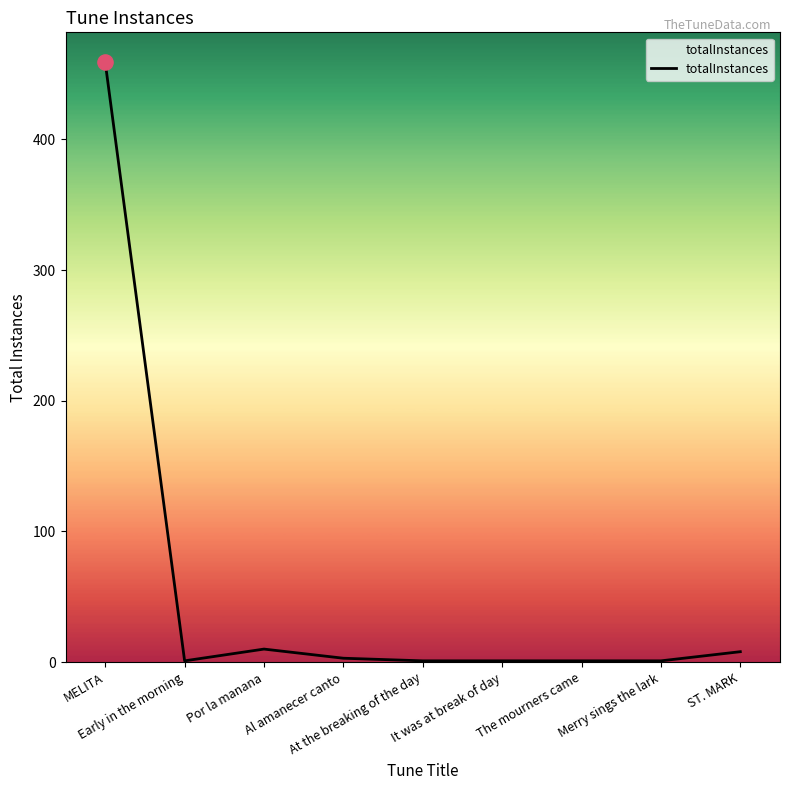

What is the maximum value shown in the chart?

459